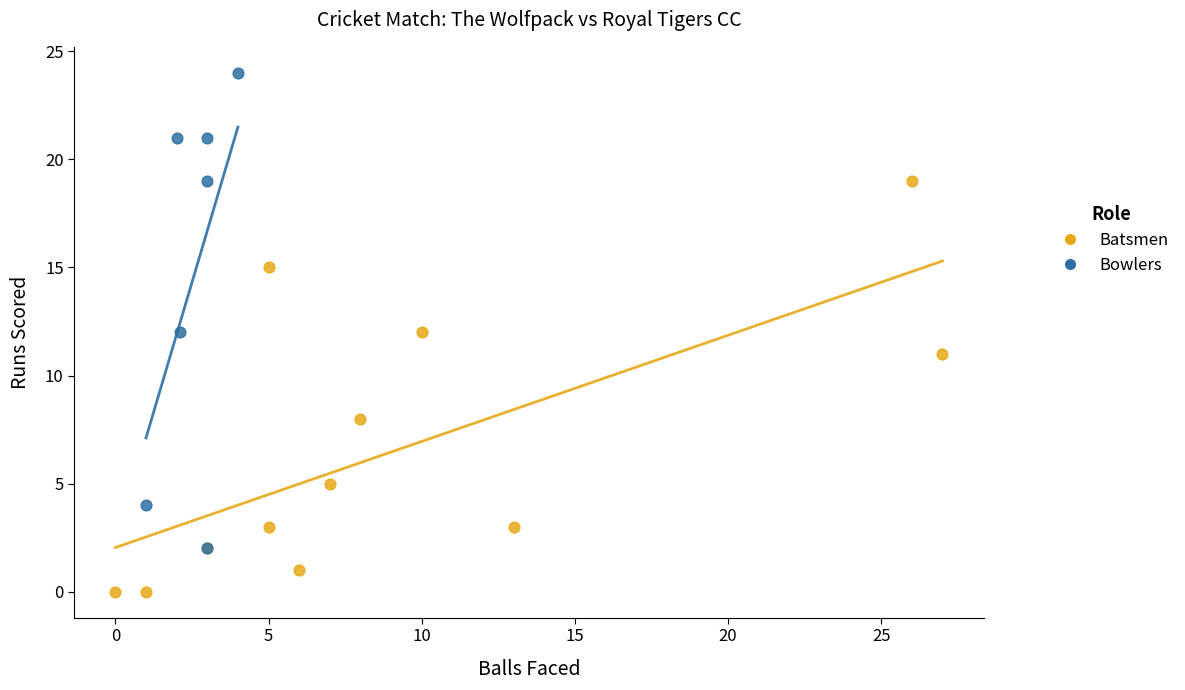

Which series reaches the maximum Y coordinate?

Bowlers